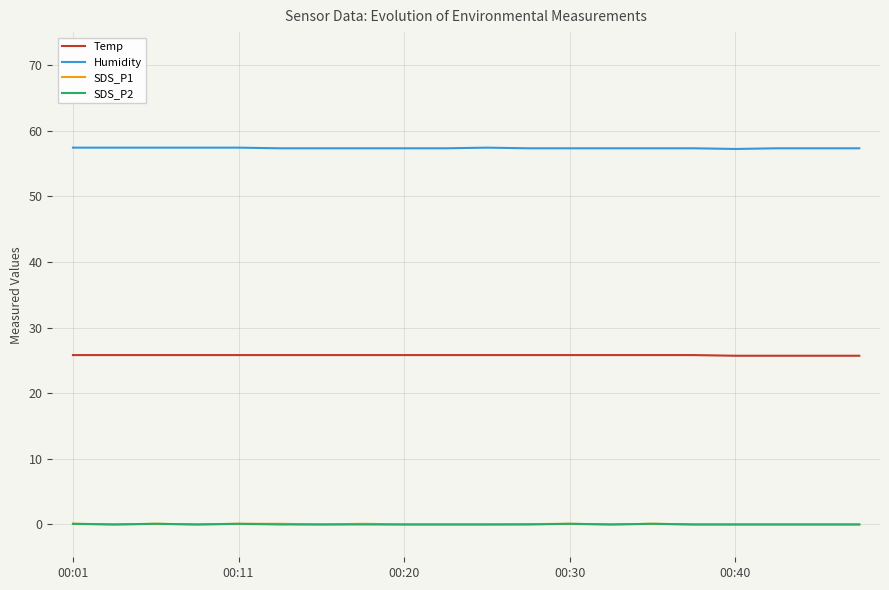

What is the lowest value of the Humidity series?

57.2